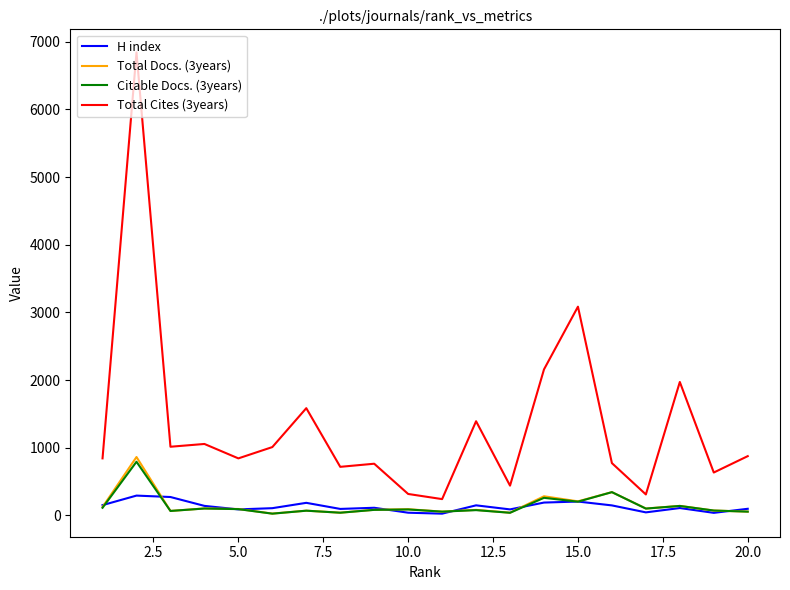

What is the greatest value displayed?

6842